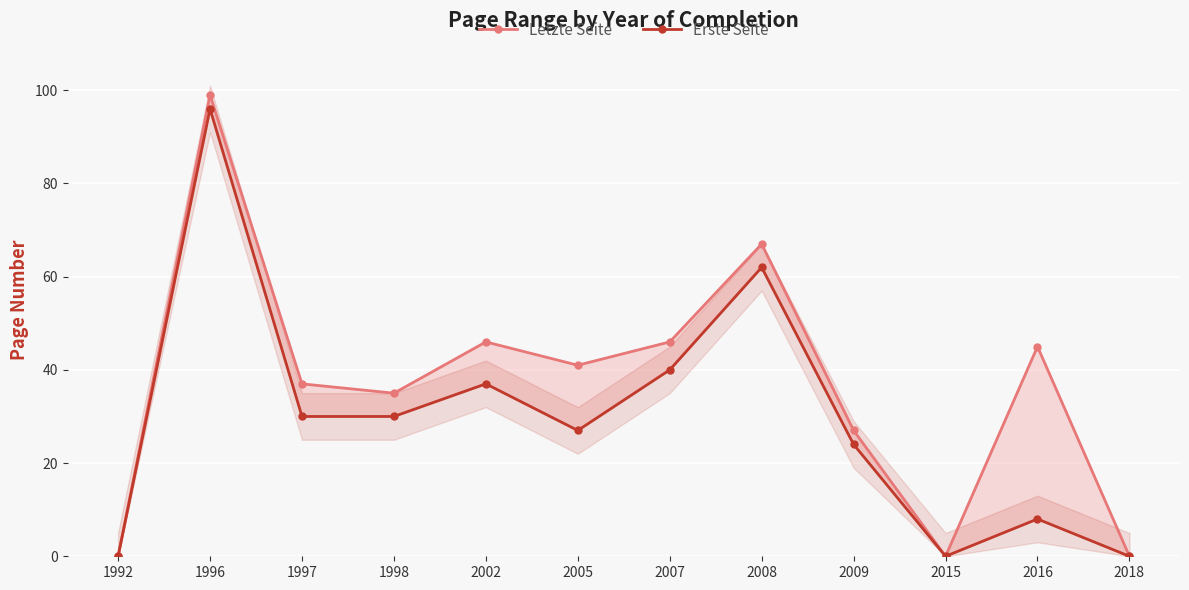

Which category has the lowest value in the Erste Seite series?

1992